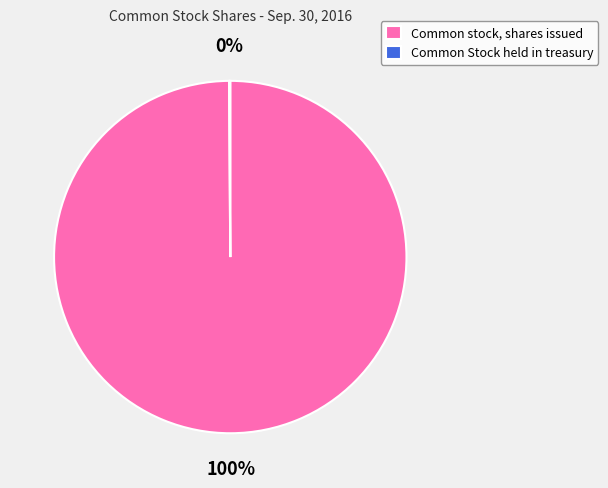

To the nearest percent, what percentage of the pie is Common stock, shares issued?

100%